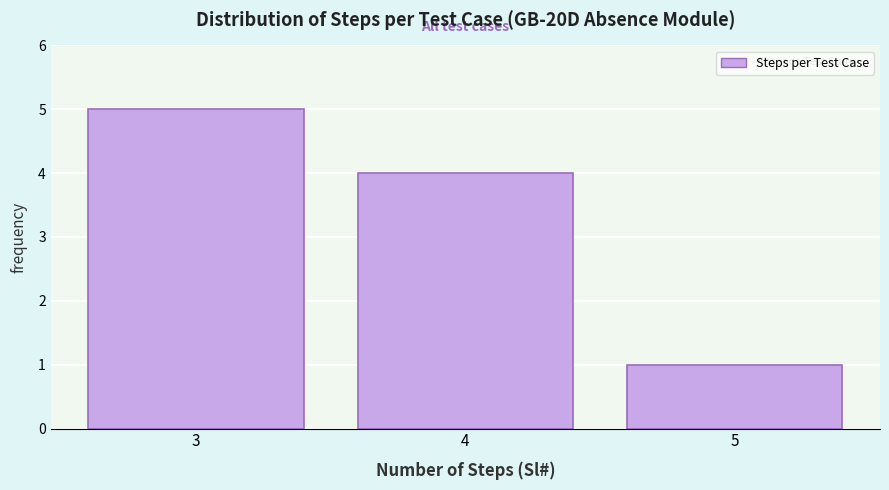

Over which range of the x-axis is the bar tallest?

2.5 to 3.5